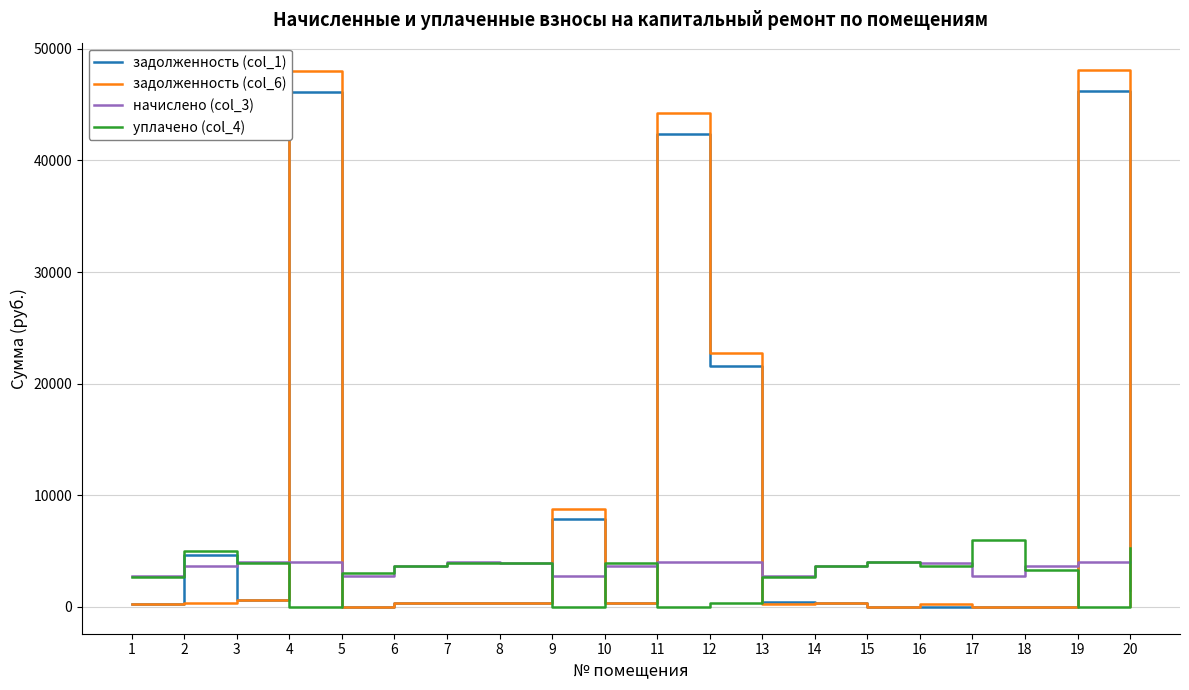

What is the lowest value of the начислено (col_3) series?

2721.0